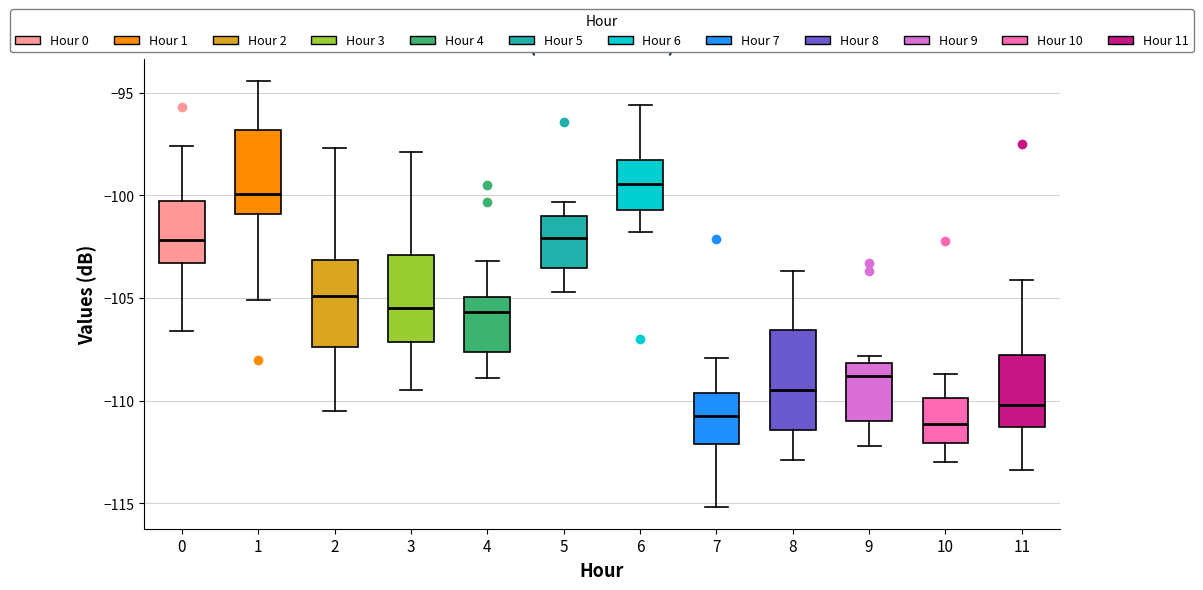

Reading left to right, transcribe this box plot: for each box, give where its median line is, the range the box spans, and where its two whiskers end, as read against the y-axis. The values are not printed on the chart, so give them approximately, as read against the axis.

0: median -102.0, box -103.5 to -100.5, whiskers -106.5 to -97.5
1: median -100.0, box -101.0 to -97.0, whiskers -105.0 to -94.5
2: median -105.0, box -107.5 to -103.0, whiskers -110.5 to -97.5
3: median -105.5, box -107.0 to -103.0, whiskers -109.5 to -98.0
4: median -105.5, box -107.5 to -105.0, whiskers -109.0 to -103.0
5: median -102.0, box -103.5 to -101.0, whiskers -104.5 to -100.5
6: median -99.5, box -100.5 to -98.0, whiskers -102.0 to -95.5
7: median -110.5, box -112.0 to -109.5, whiskers -115.0 to -108.0
8: median -109.5, box -111.5 to -106.5, whiskers -113.0 to -103.5
9: median -109.0, box -111.0 to -108.0, whiskers -112.0 to -108.0 (just above the box's upper edge)
10: median -111.0, box -112.0 to -110.0, whiskers -113.0 to -108.5
11: median -110.0, box -111.5 to -108.0, whiskers -113.5 to -104.0